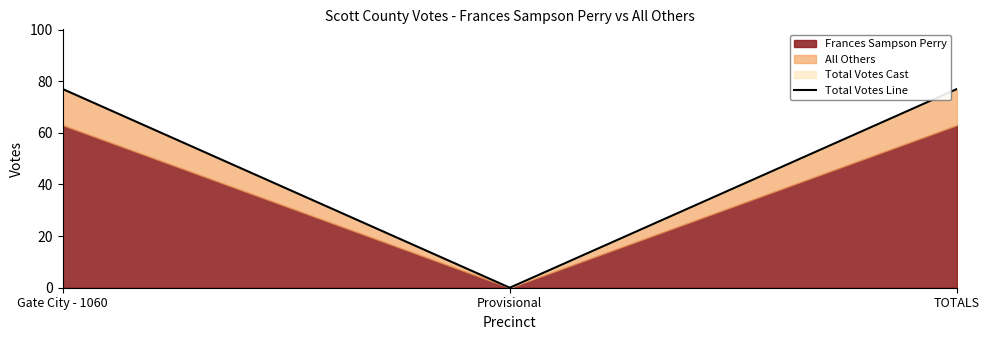

How many lines are shown in the chart?

1